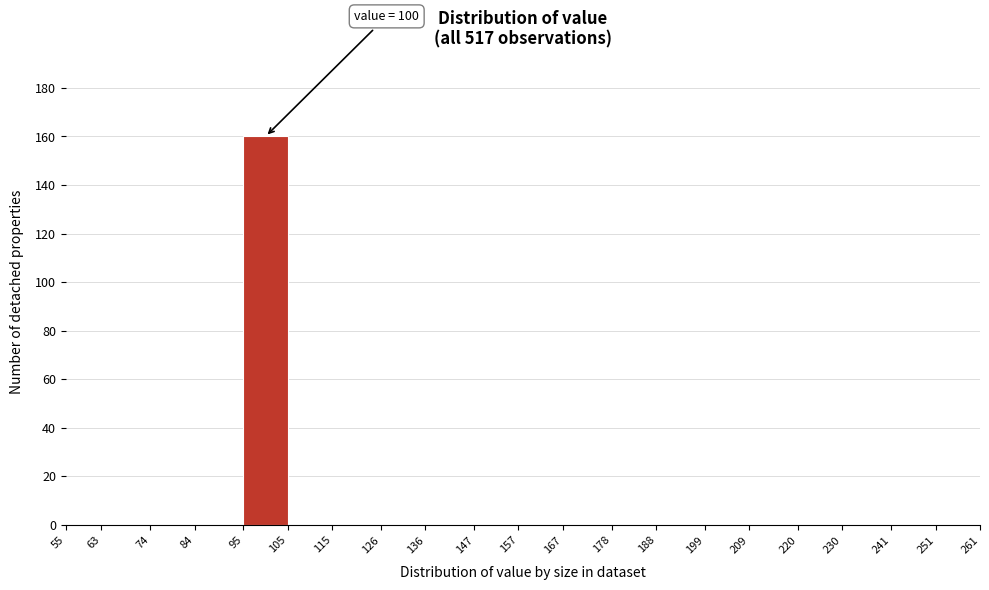

Which range on the x-axis has the tallest bar?

95 to 105